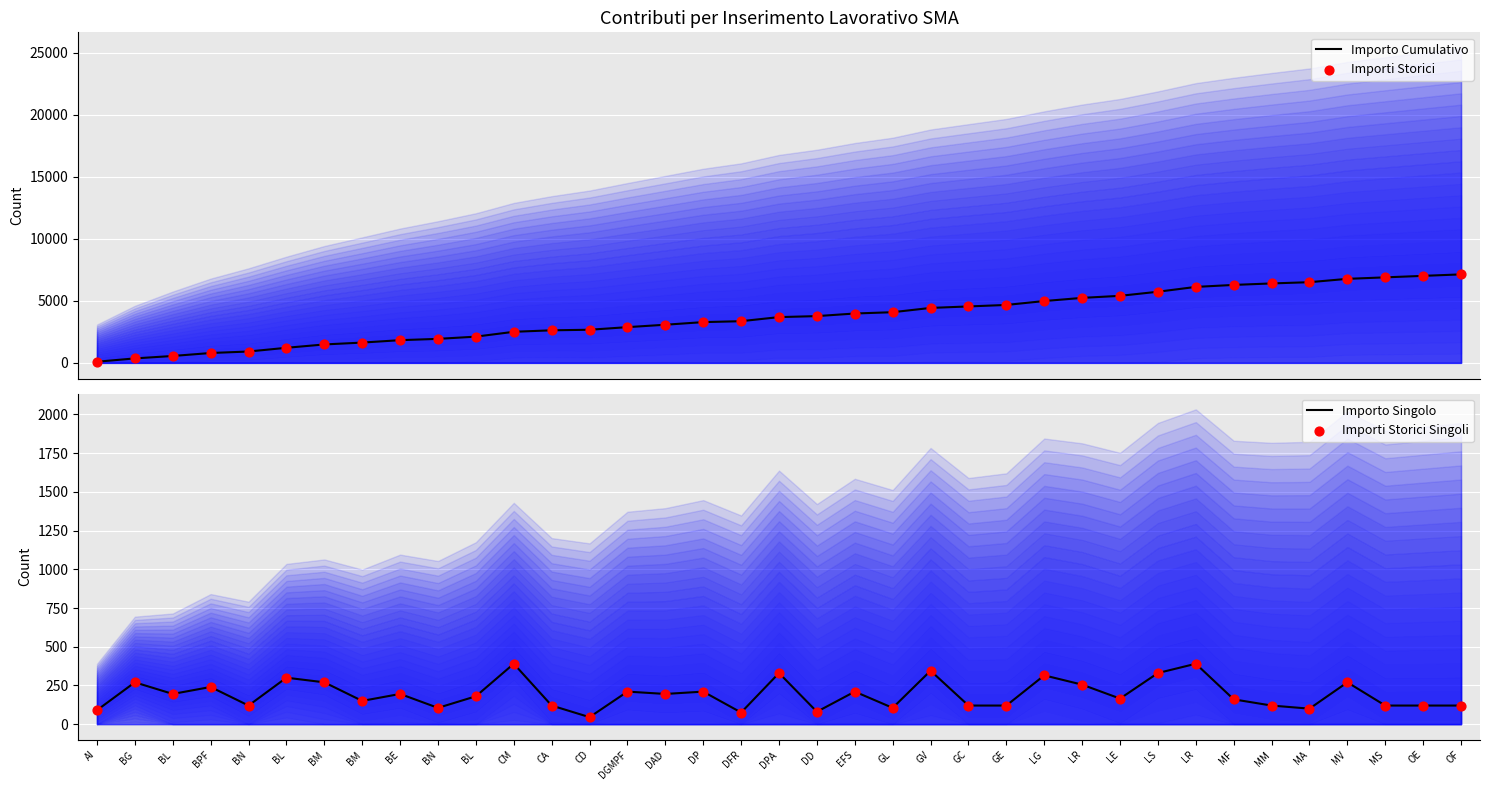

What are all the series names shown in the legend?

Importo Cumulativo, Importi Storici, Importo Singolo, Importi Storici Singoli